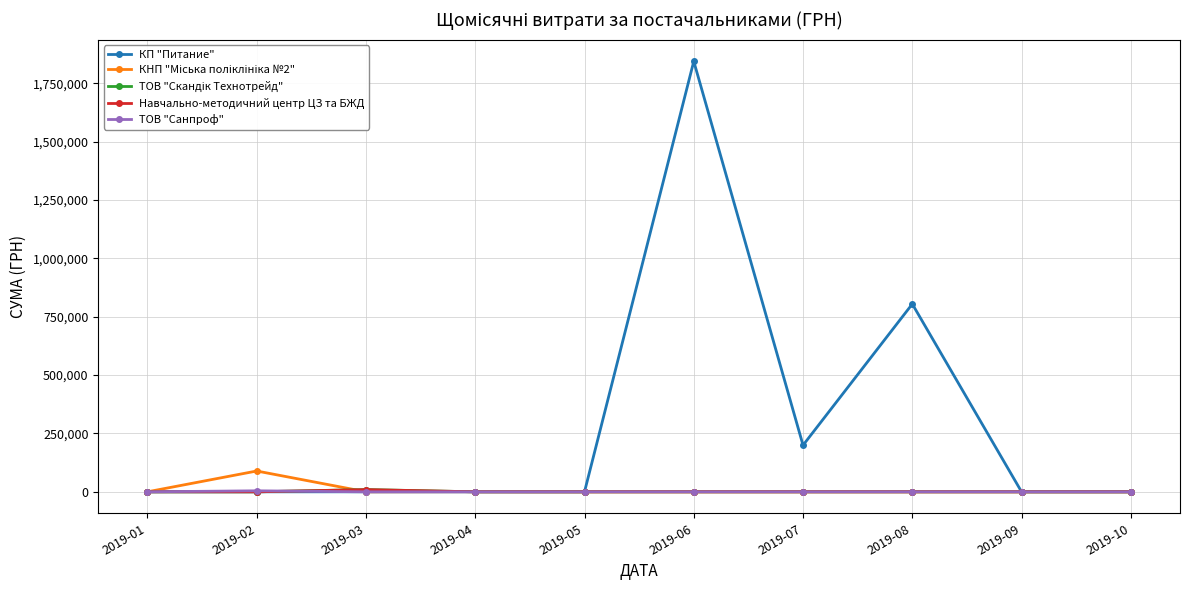

Which series has the largest range (max minus min)?

КП "Питание"